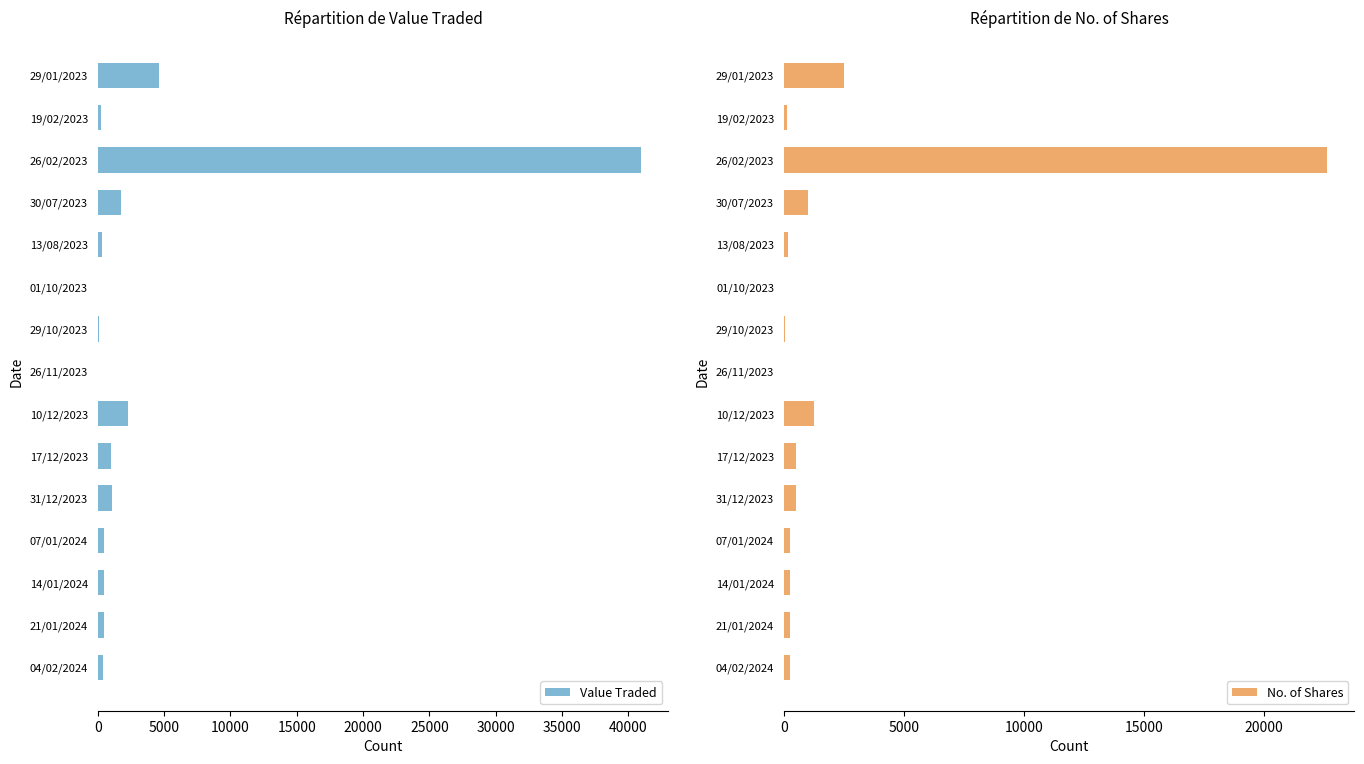

What is the sum of all Value Traded values?

54244